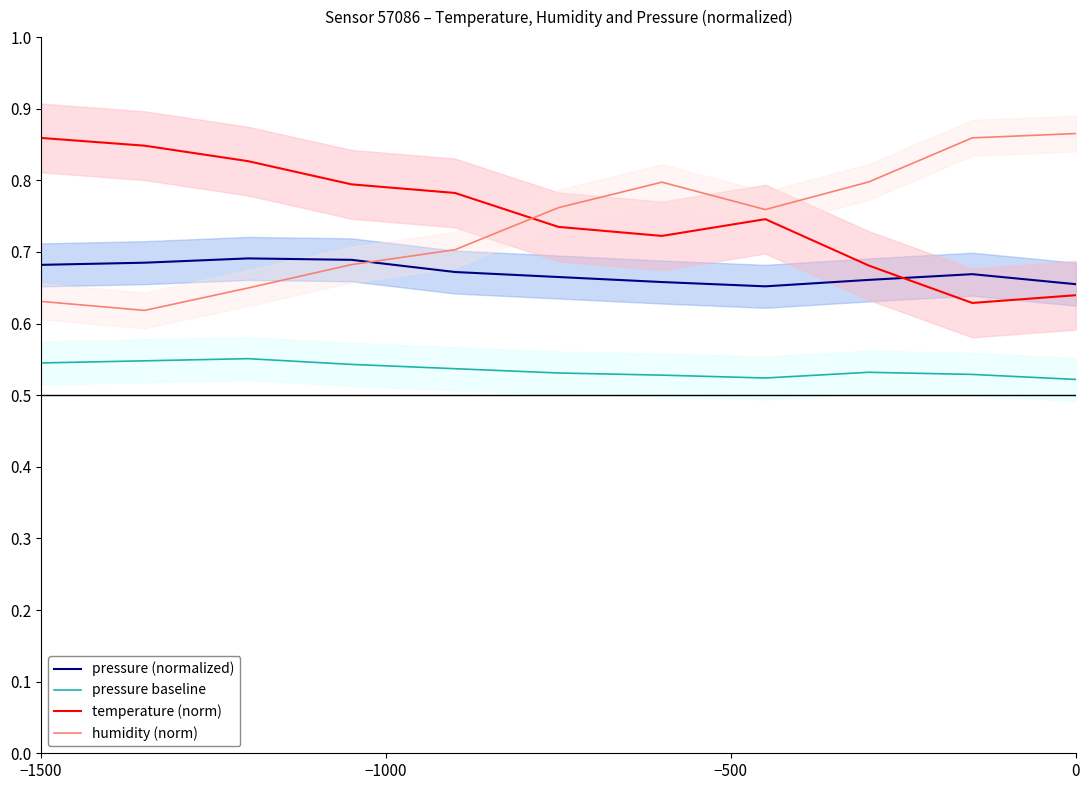

The pressure (normalized) series shows 0.2 at 0. True or false?

False